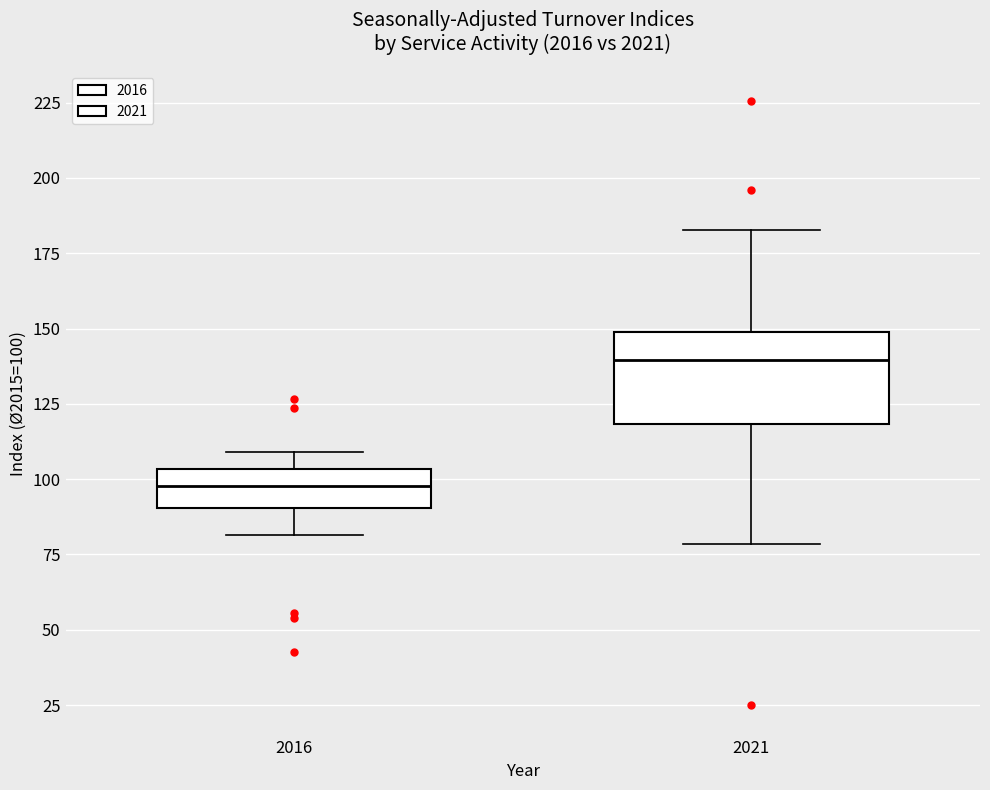

Which box's median line is the lowest?

2016